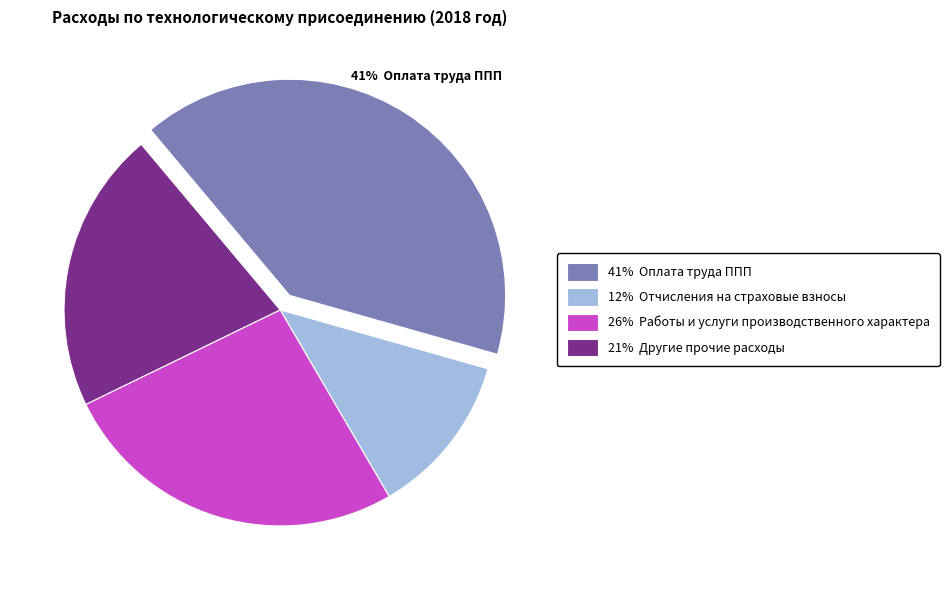

Is there a majority slice in this chart?

No